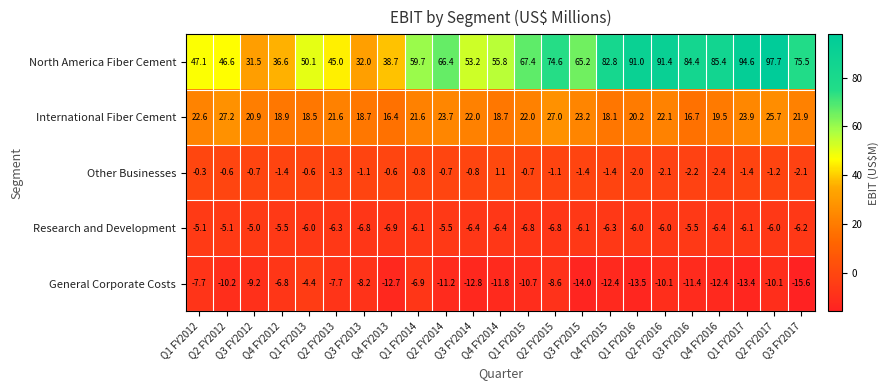

What is the average value of the Other Businesses series?

-1.1